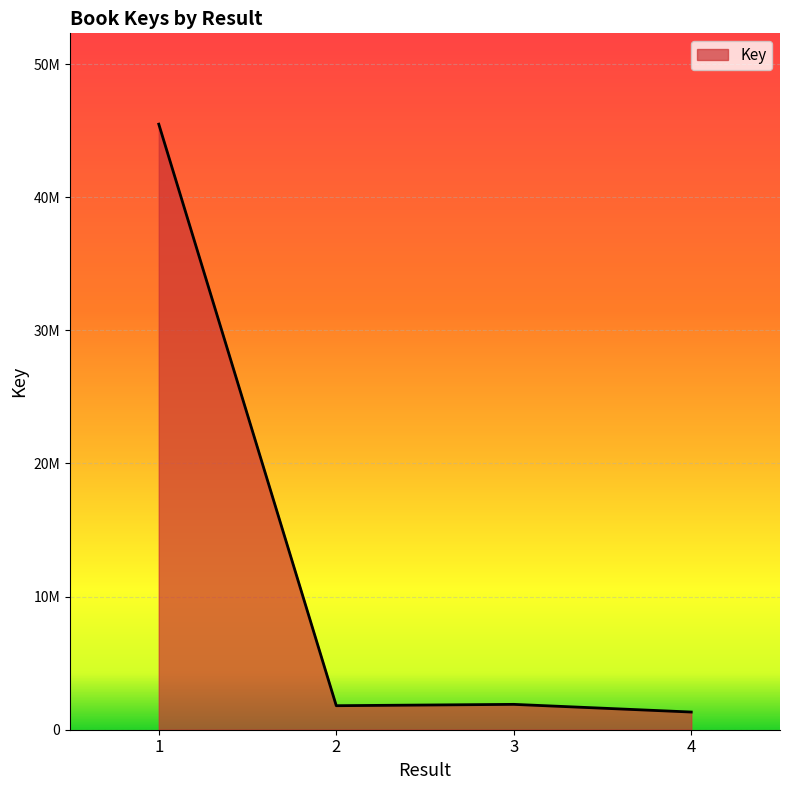

Does the chart have visible grid lines?

Yes